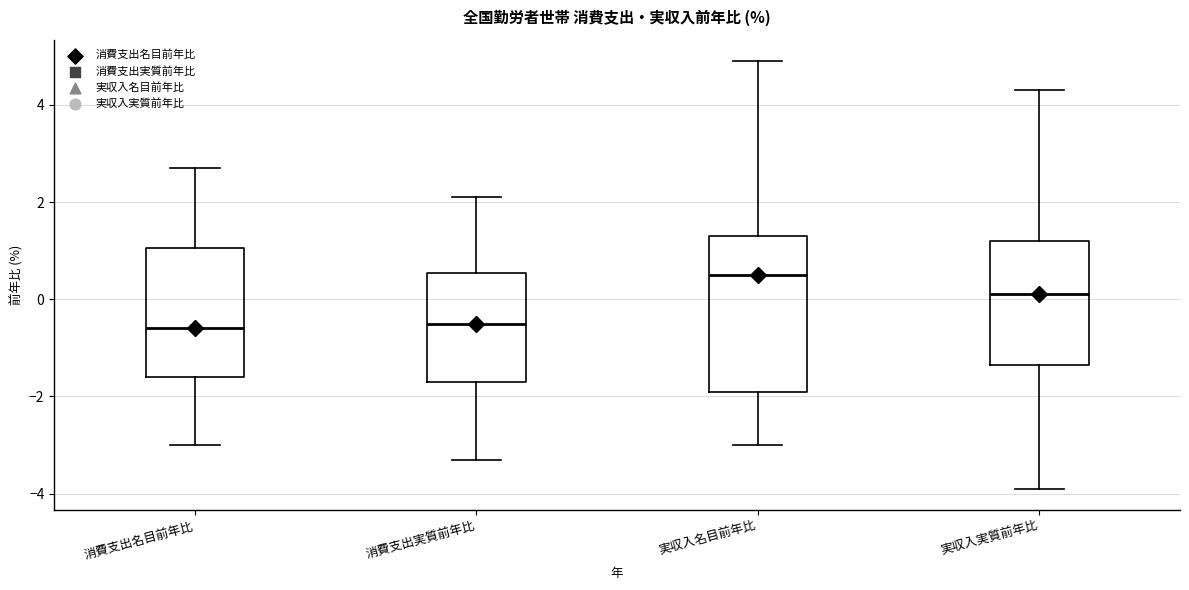

Comparing the boxes themselves (not the whiskers), which one is the tallest?

実収入名目前年比